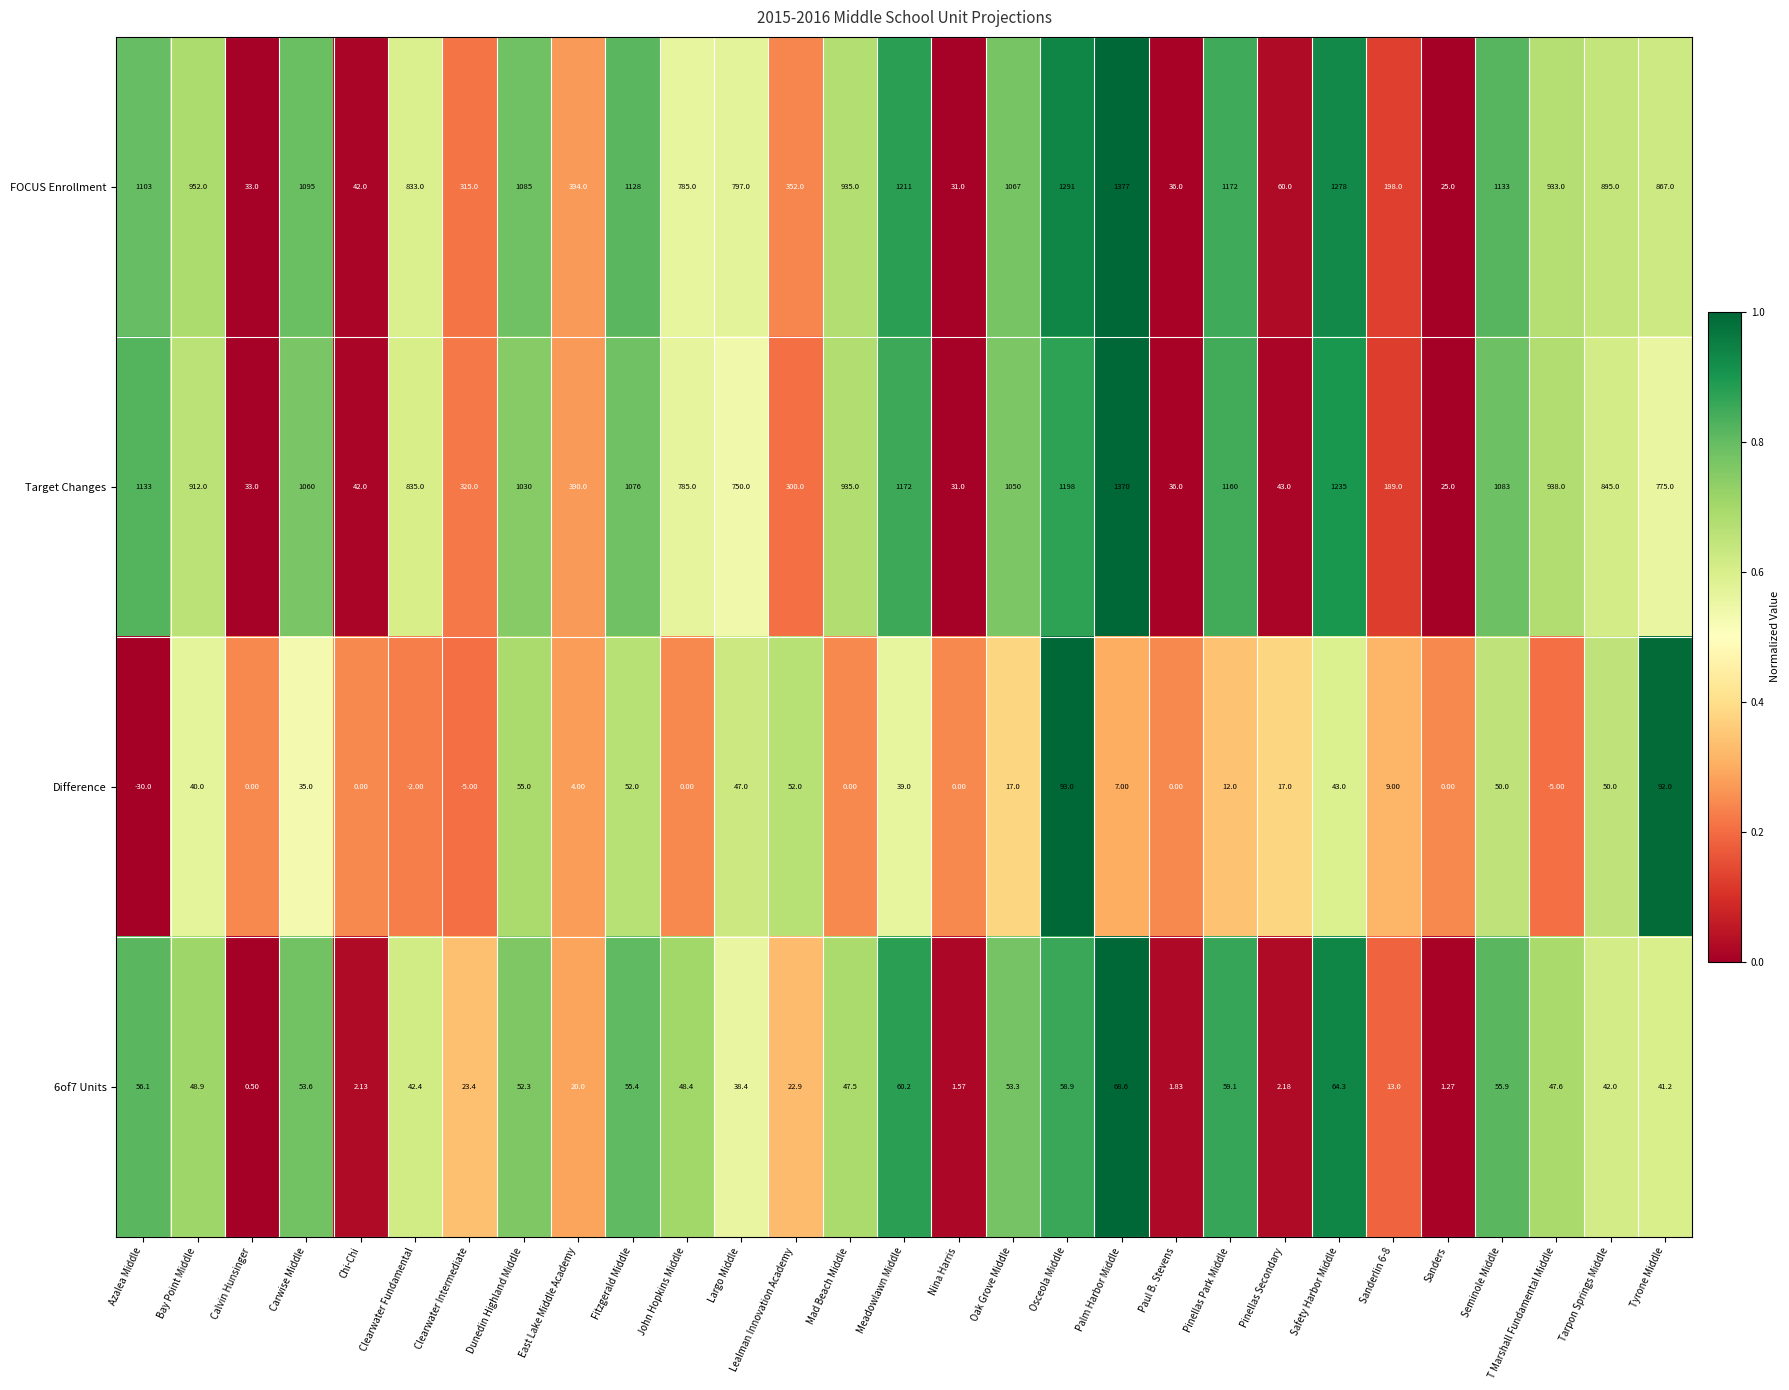

Which series has the largest range (max minus min)?

FOCUS Enrollment